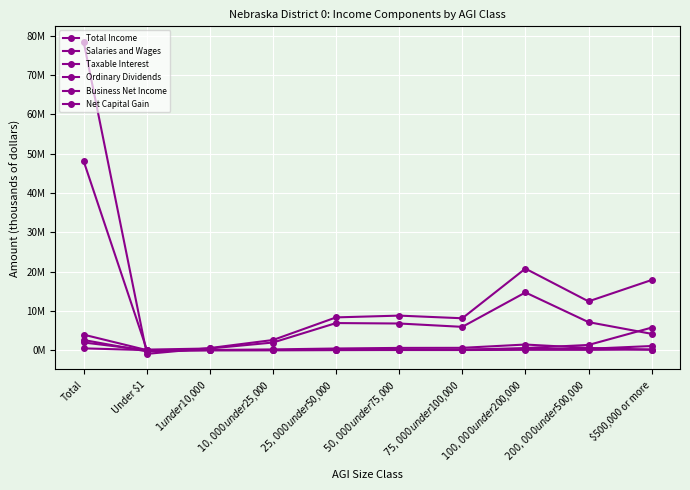

True or false: Ordinary Dividends has a value of 1051949 at $500,000 or more.

True